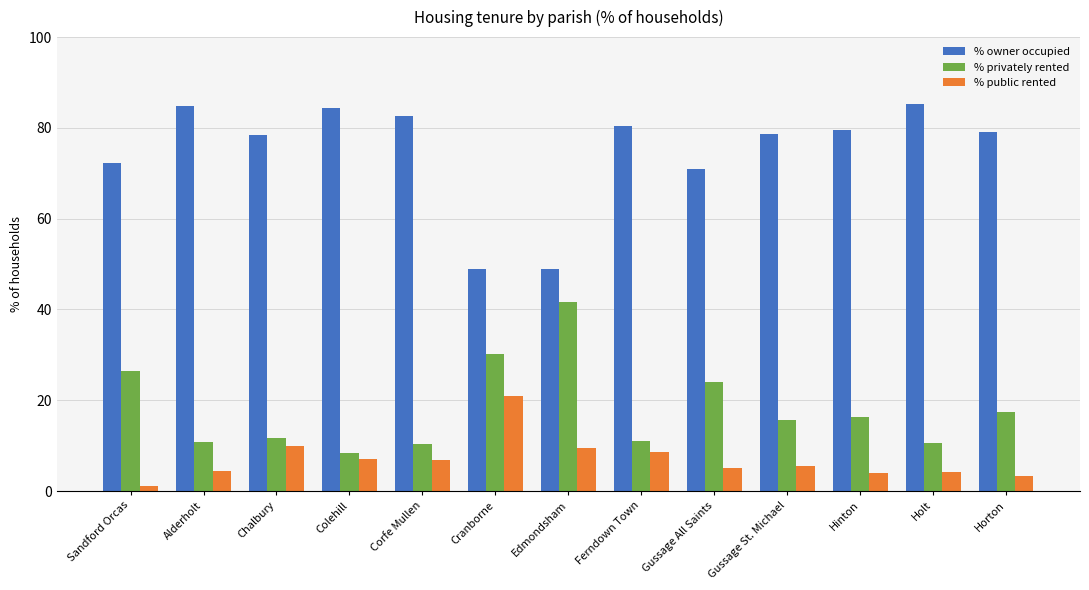

Is it true that % owner occupied equals 48.8 at Cranborne?

True